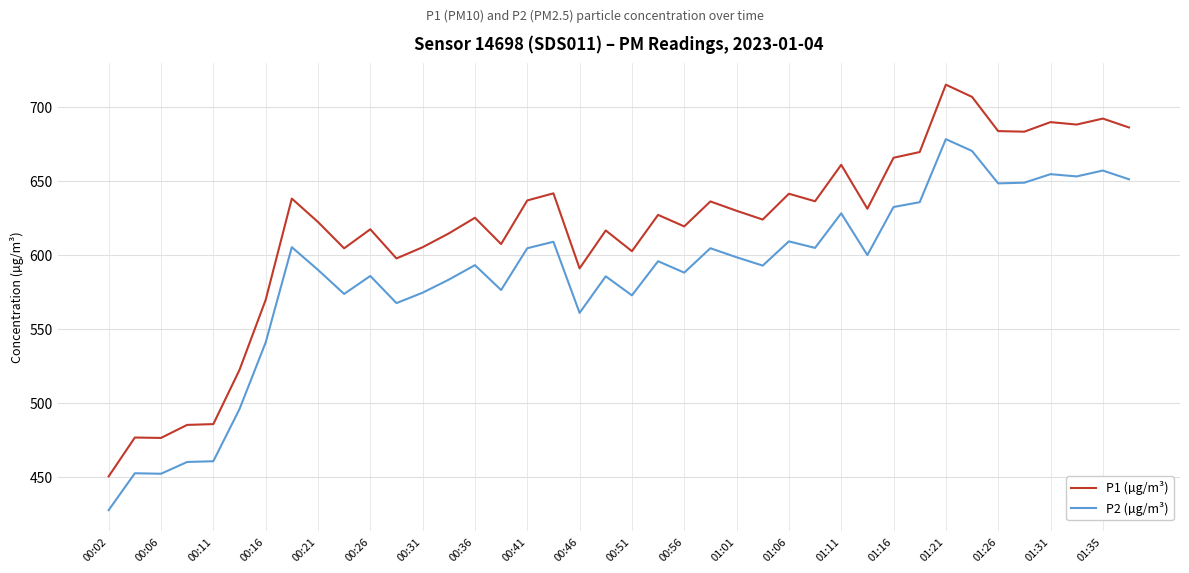

What is the difference between the maximum and minimum values in the P2 (µg/m³) series?

250.5